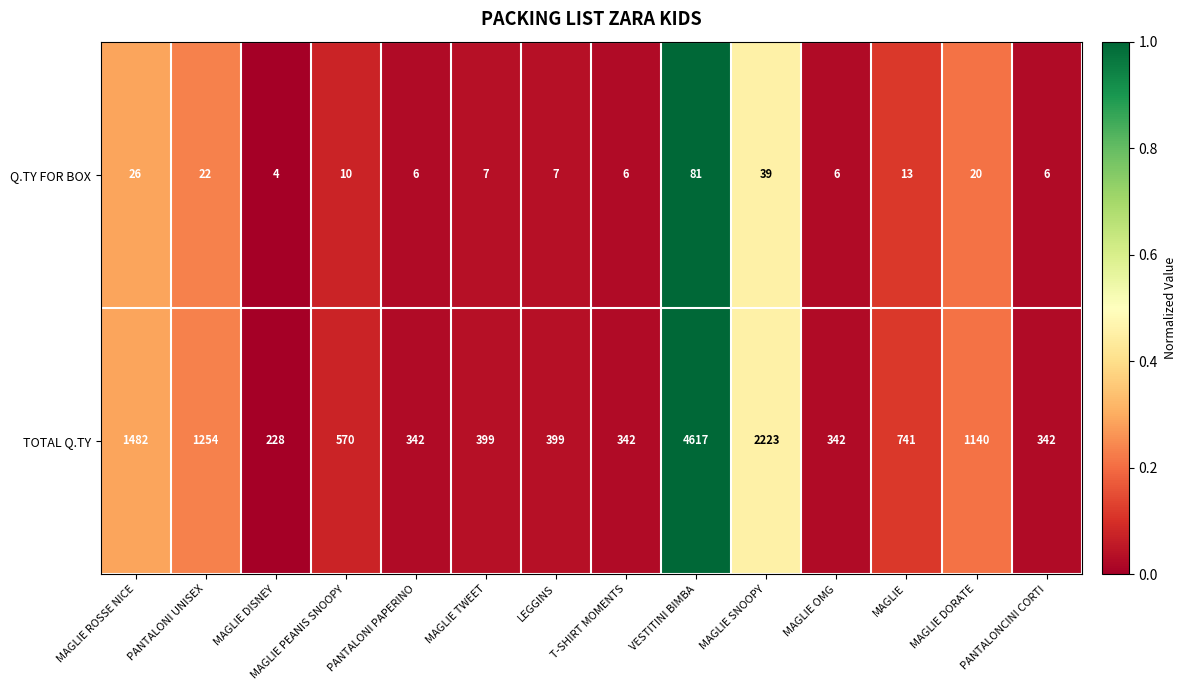

List the series in order of their peak value, lowest first.

Q.TY FOR BOX, TOTAL Q.TY